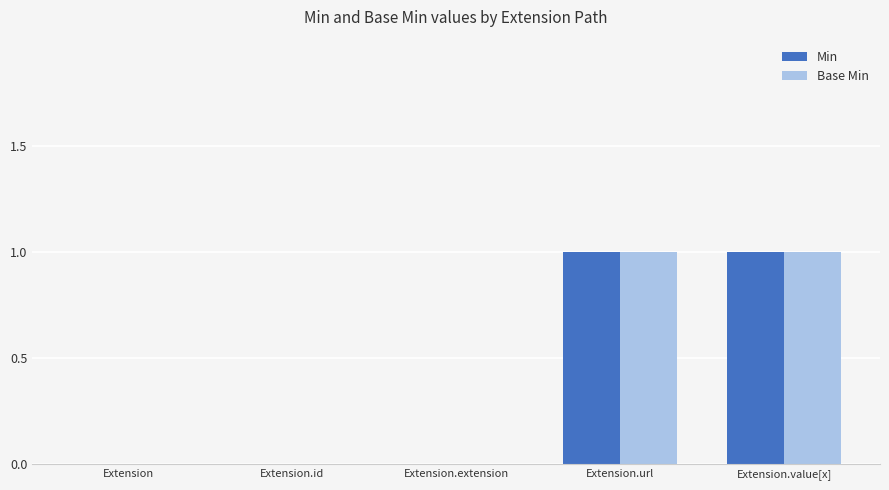

Is the value of Min at Extension.url greater than the value of Base Min at Extension?

Yes